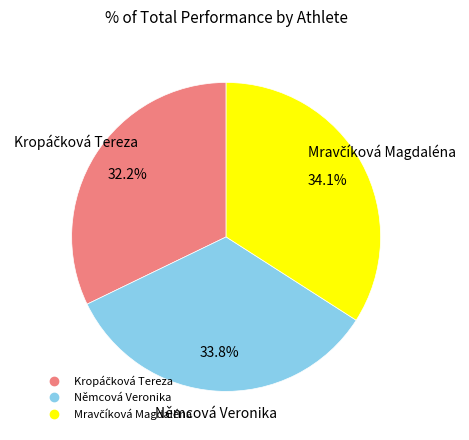

Does any single category account for the majority?

No